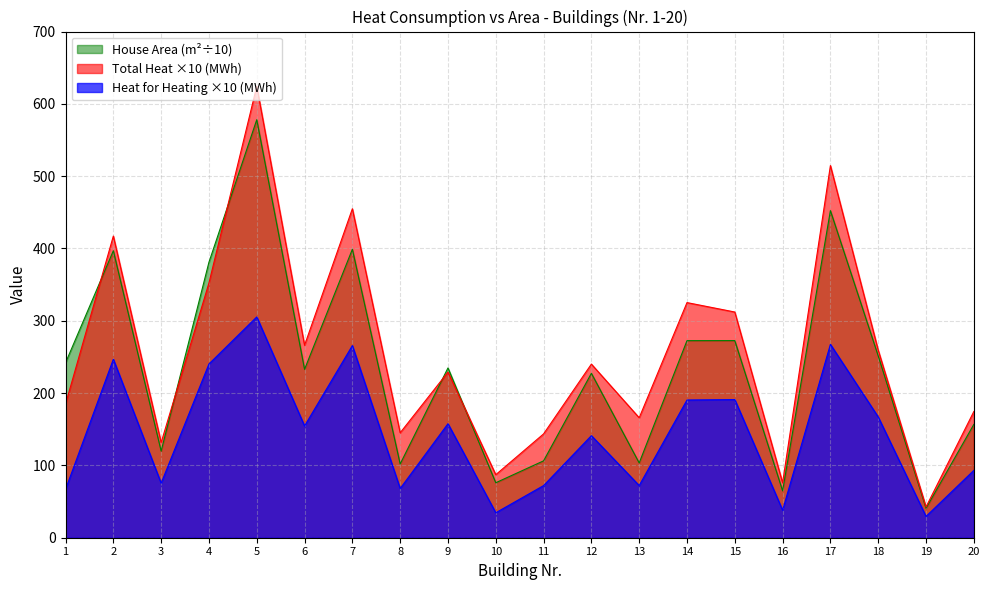

What are all the series names shown in the legend?

House Area (m²÷10), Total Heat ×10 (MWh), Heat for Heating ×10 (MWh)